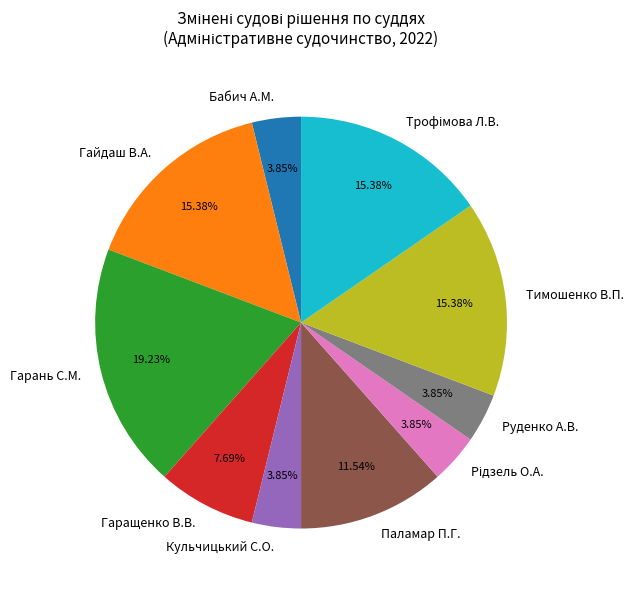

Which slice is the largest?

Гарань С.М.